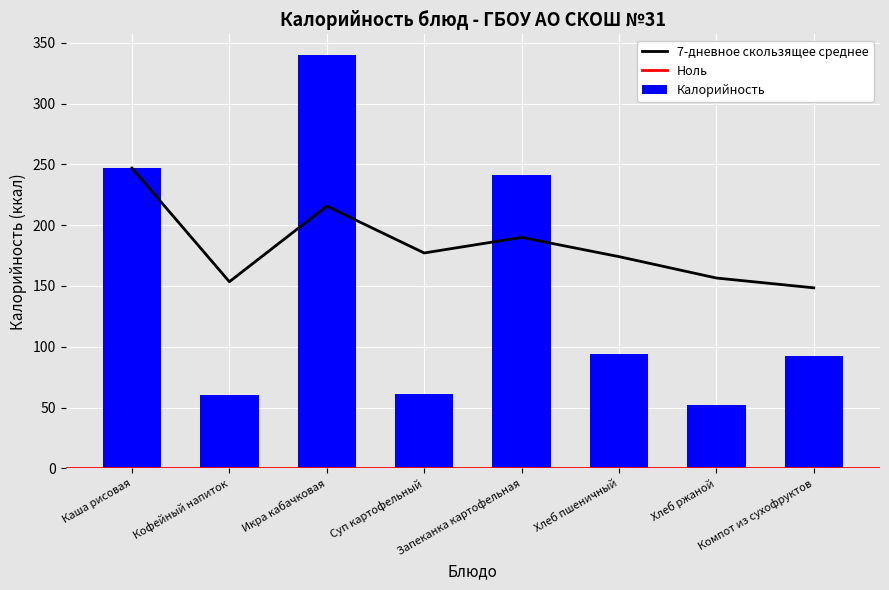

Where is the data nearest to the value 196?

Запеканка картофельная